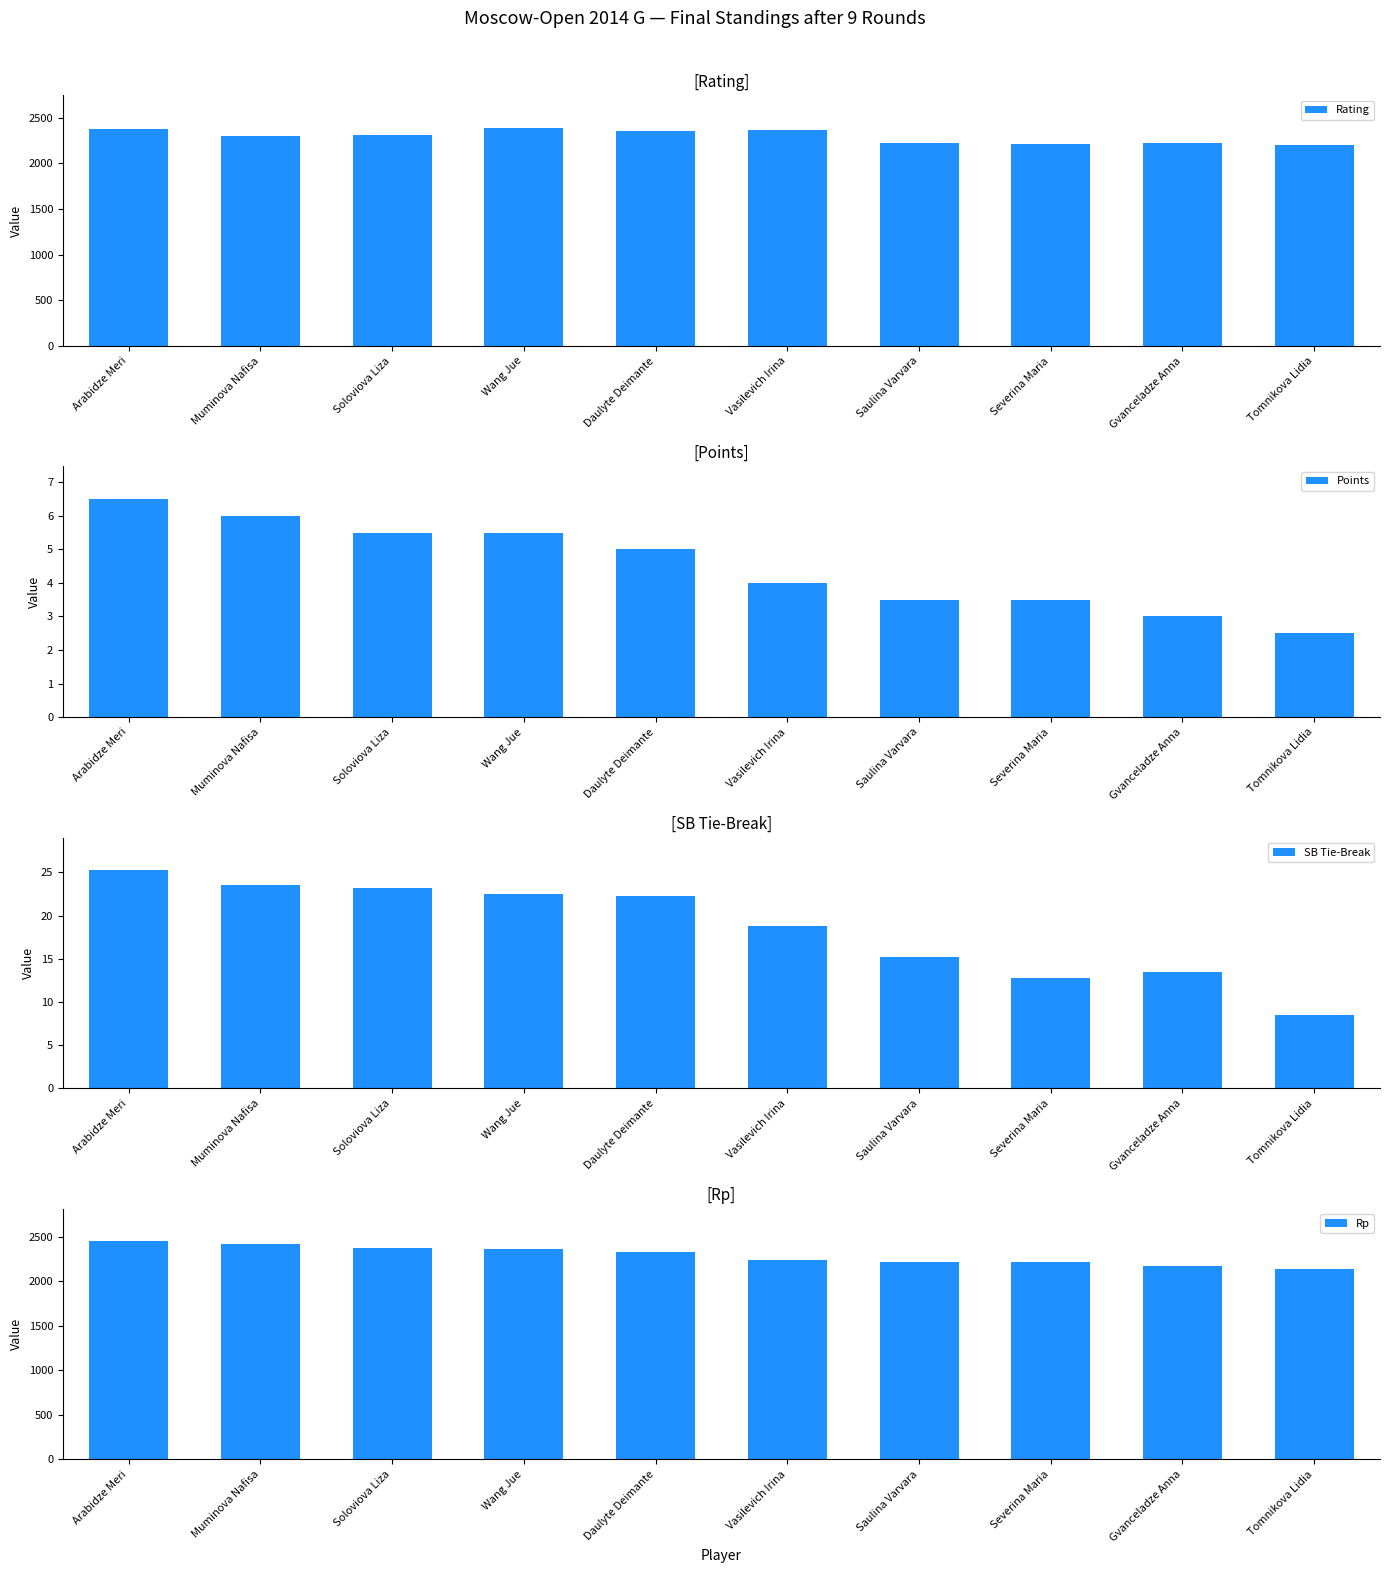

What is the total value across all series at Gvanceladze Anna?

4410.5